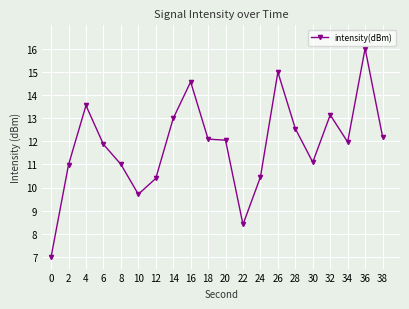

How many lines are shown in the chart?

1